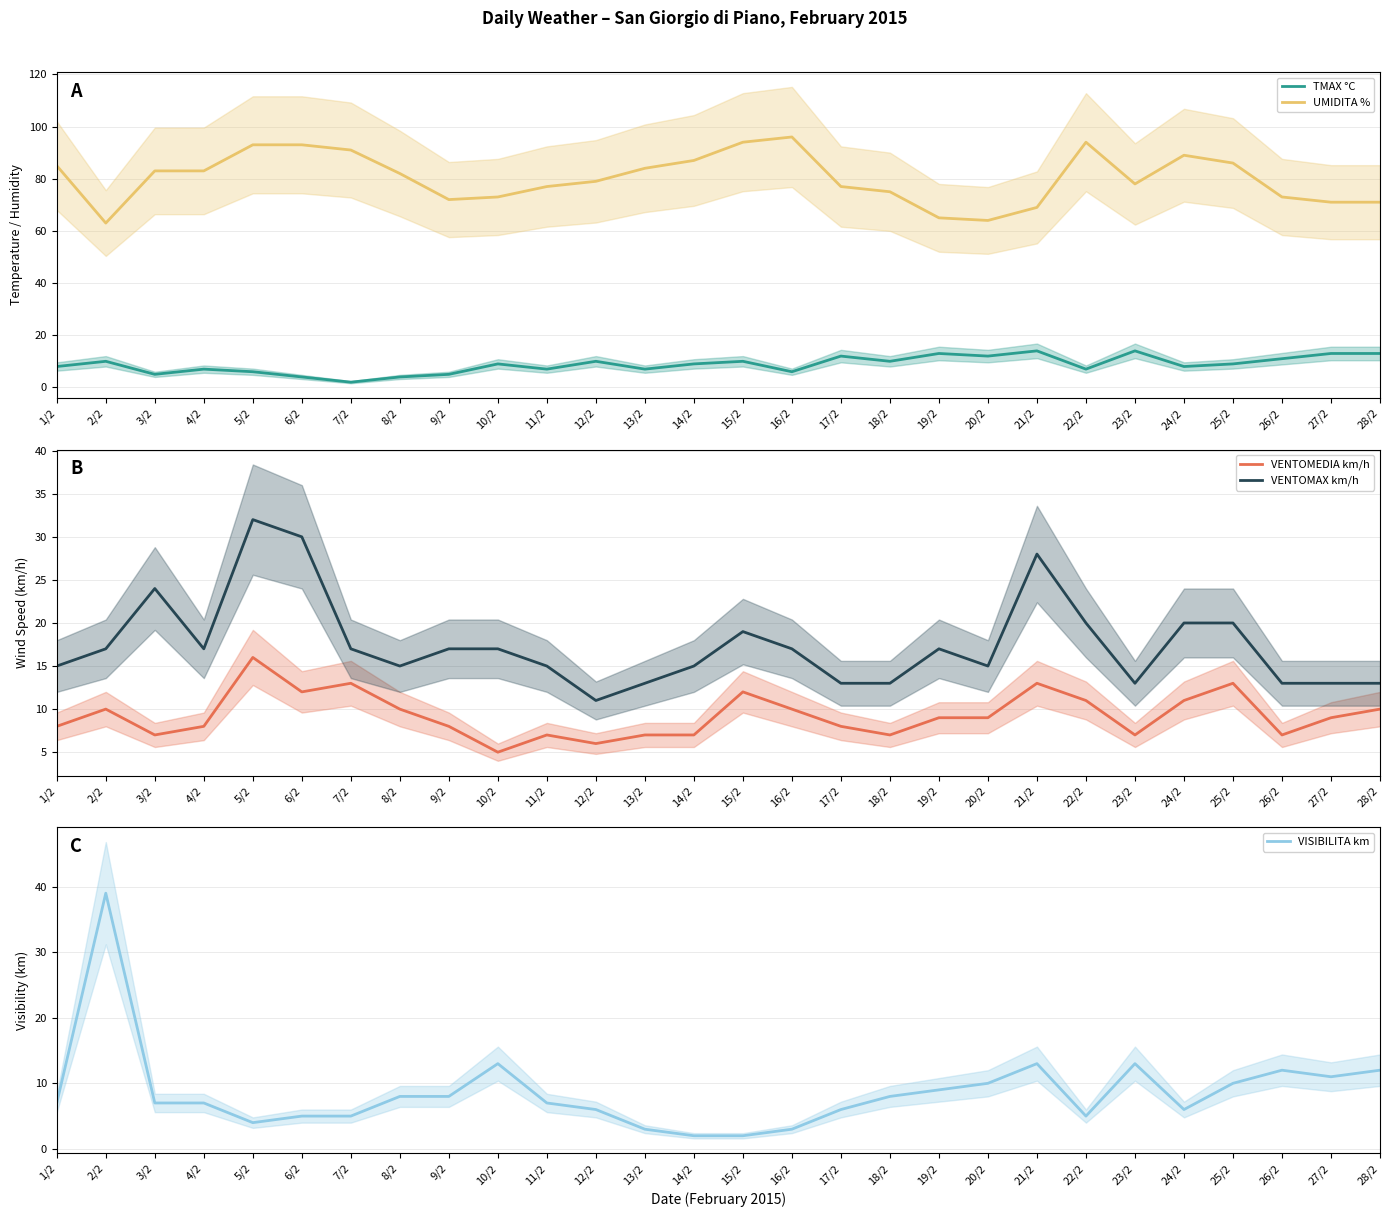

How many data points in VENTOMEDIA km/h are above 9?

12